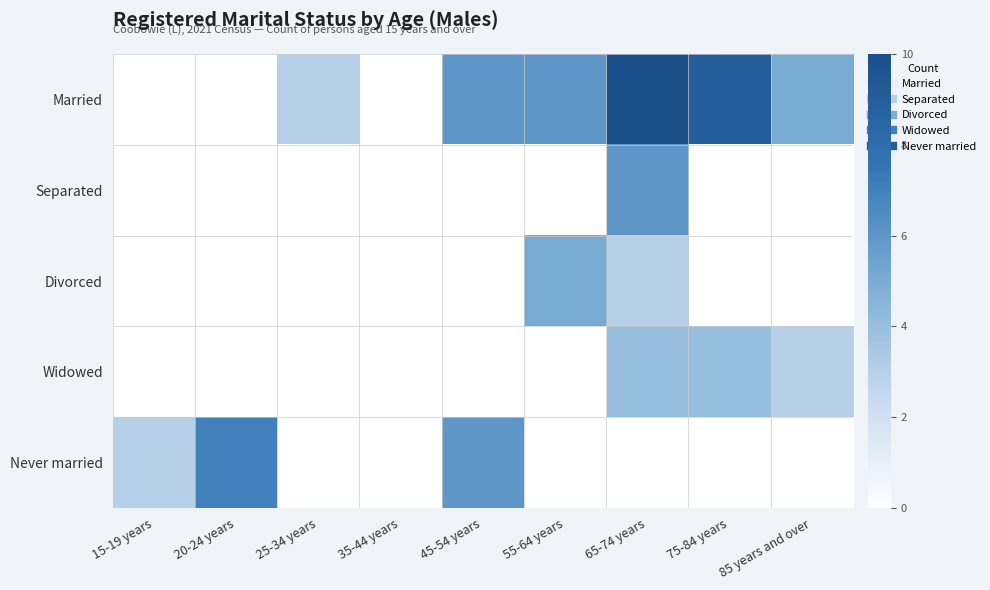

What is the spread (max minus min) of values at 45-54 years?

6